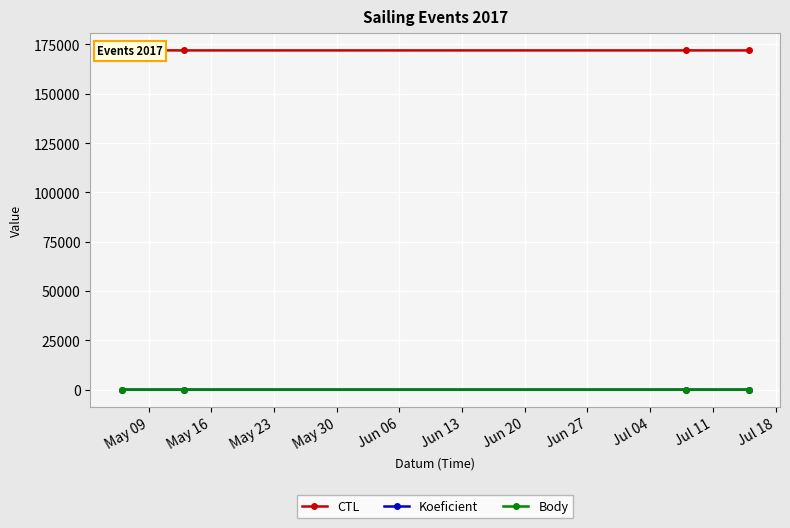

True or false: Body has more than 1 interior local peaks.

False